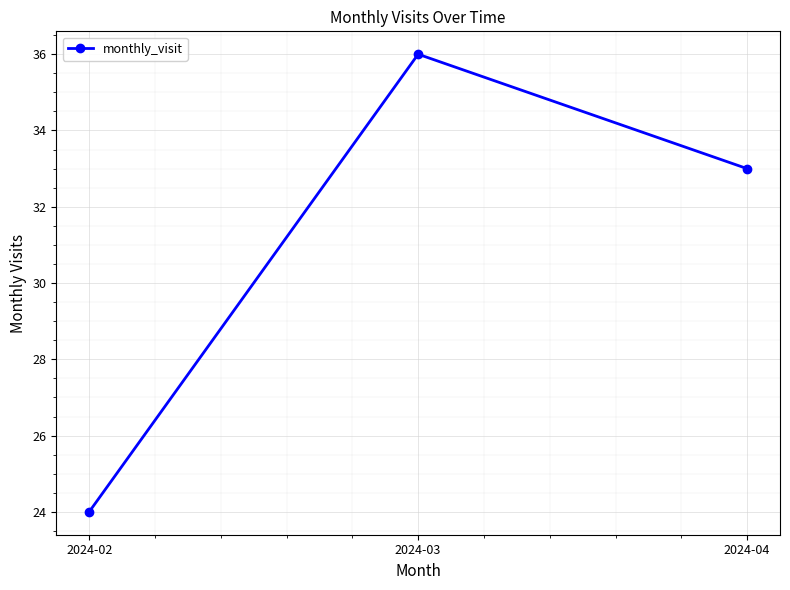

How many series are shown in this chart?

1